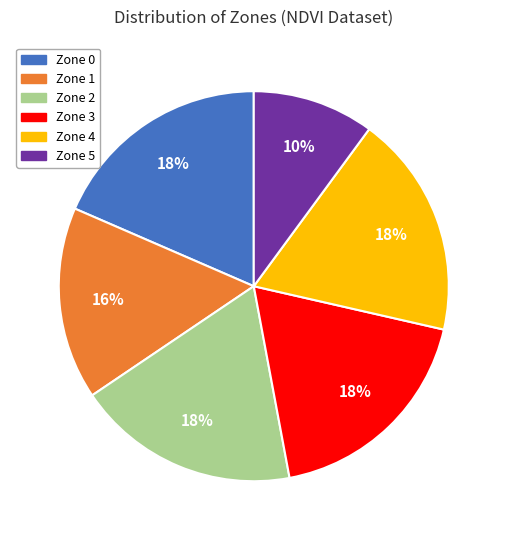

Do Zone 5 and Zone 0 together represent more than half of the pie?

No